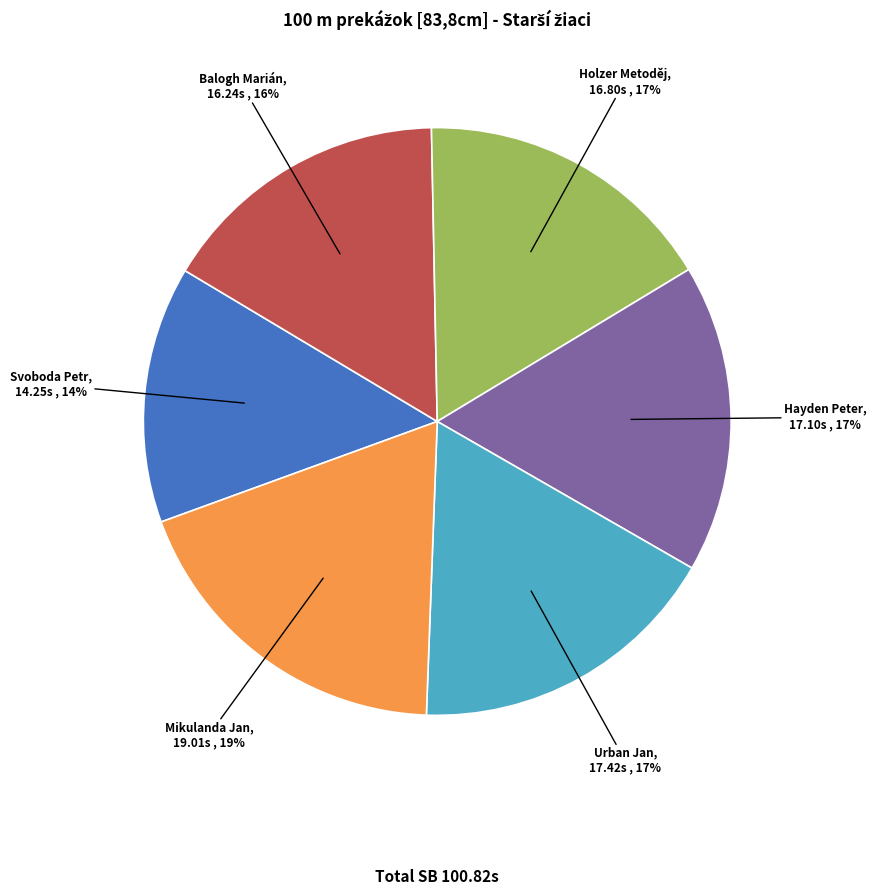

How many segments does this pie chart have?

6